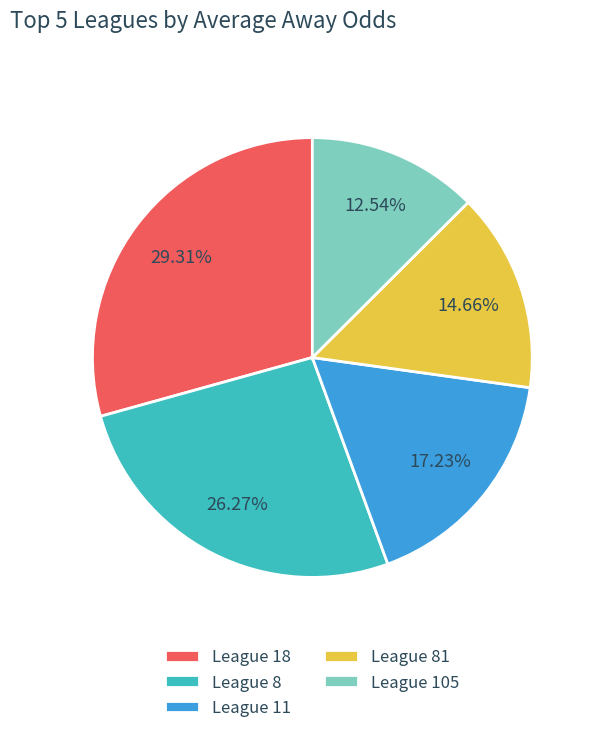

Which category has the smallest portion of the pie?

League 105